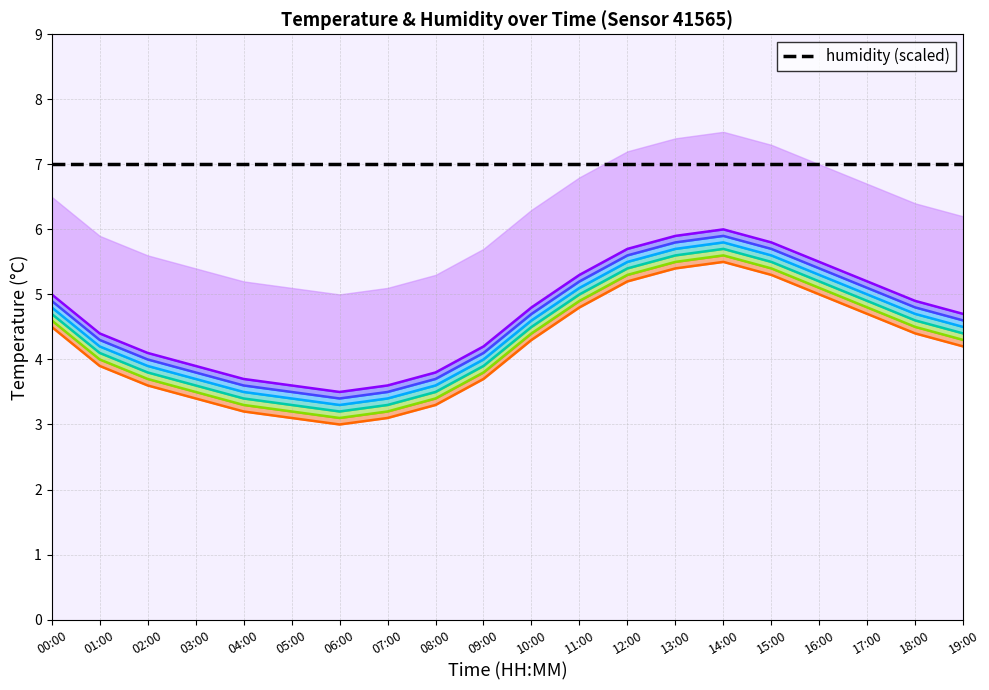

List the series in order of their peak value, lowest first.

temperature_band_6, temperature_band_5, temperature_band_4, temperature_band_3, temperature_band_2, temperature_band_1